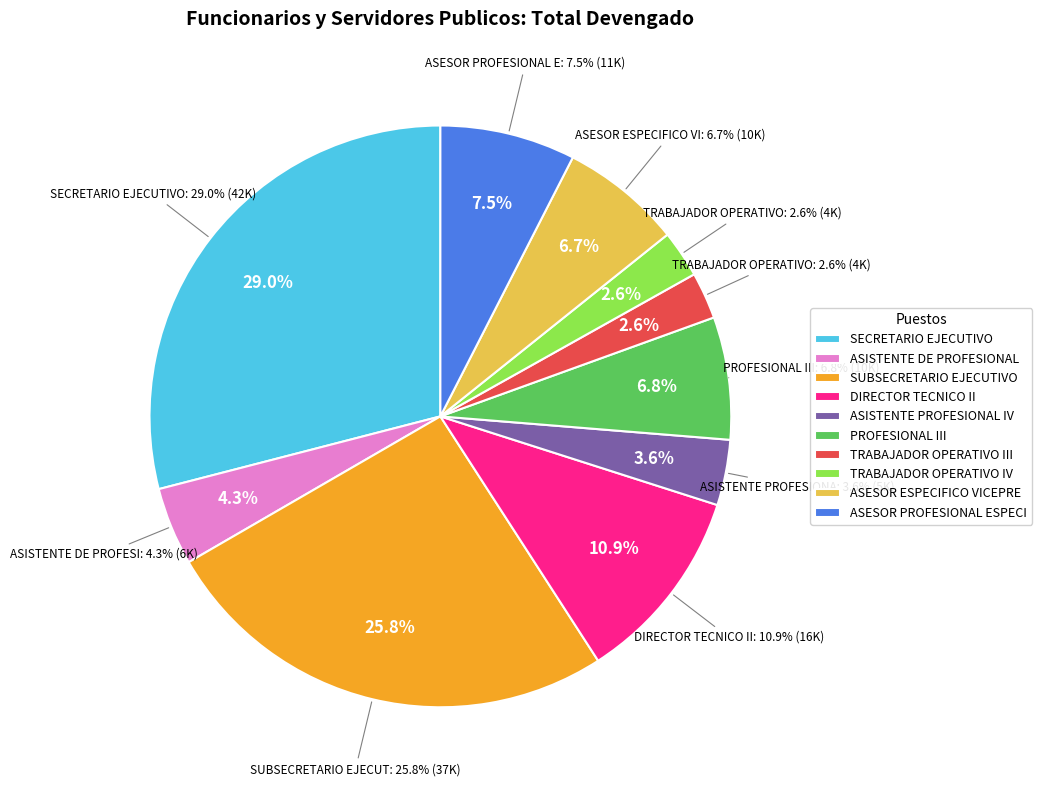

Between PROFESIONAL III and DIRECTOR TECNICO II, which is larger?

DIRECTOR TECNICO II